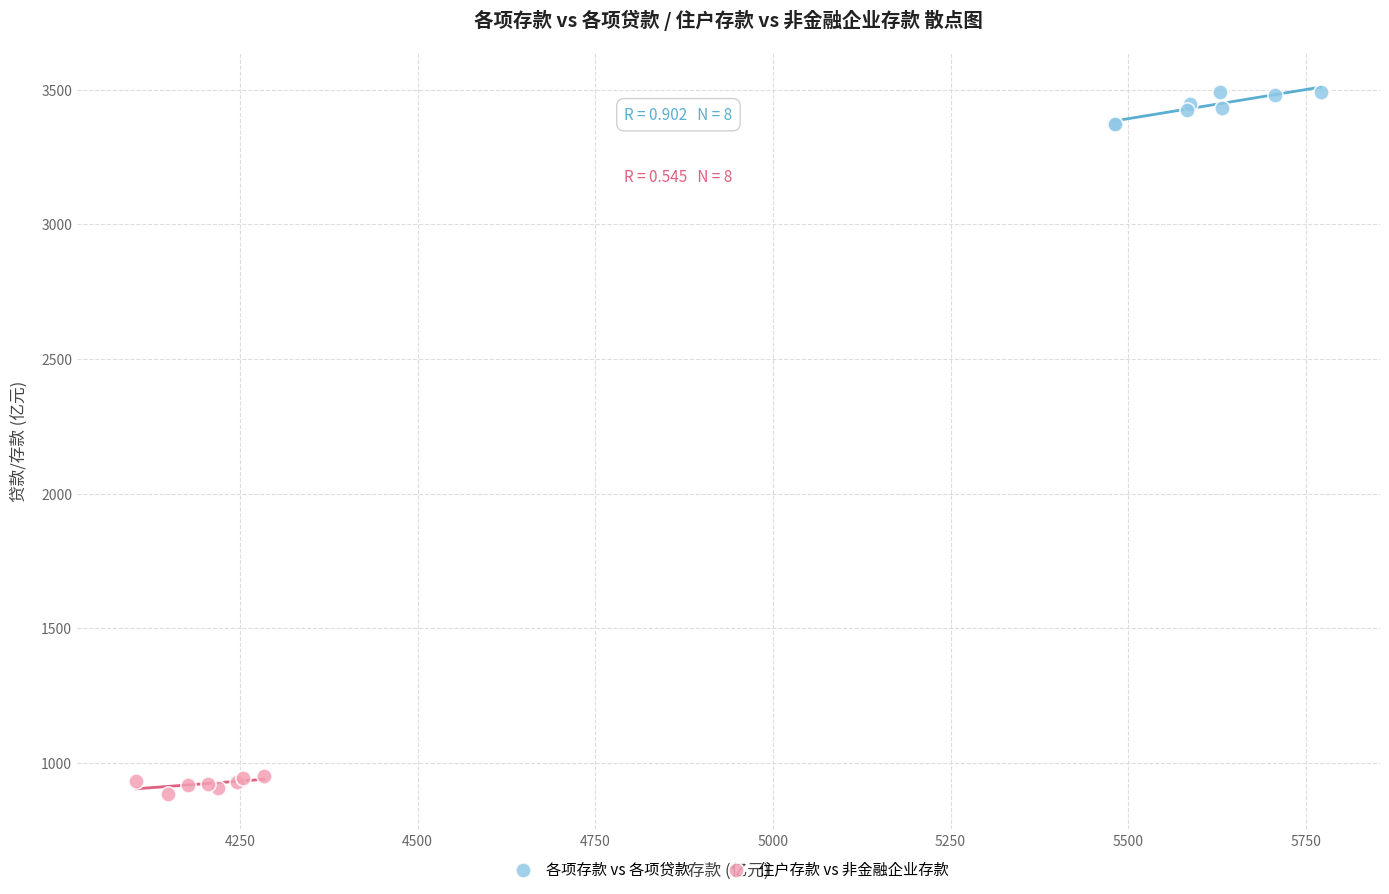

Which series contains the highest Y value?

各项存款 vs 各项贷款